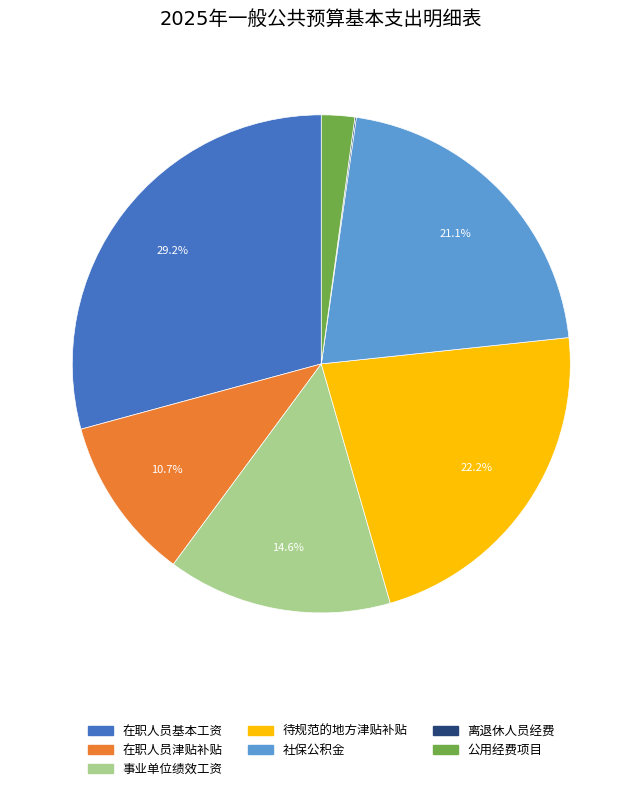

How much of the chart is everything except 待规范的地方津贴补贴?

77.8%